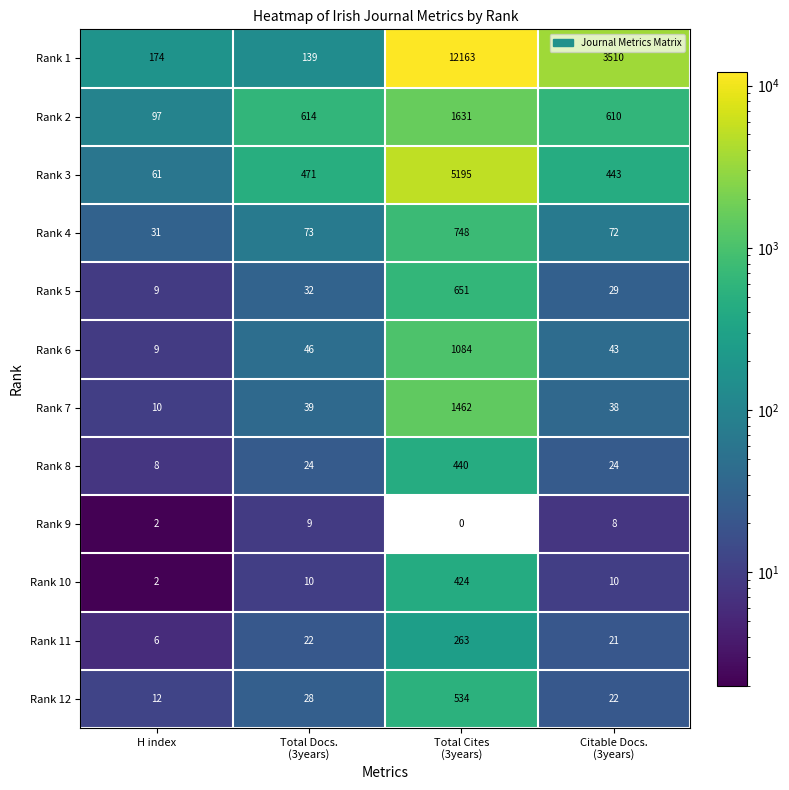

Read the Rank 8 value at H index.

8